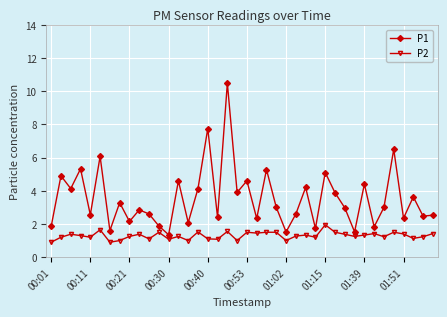

Which series has the widest spread of values?

P1